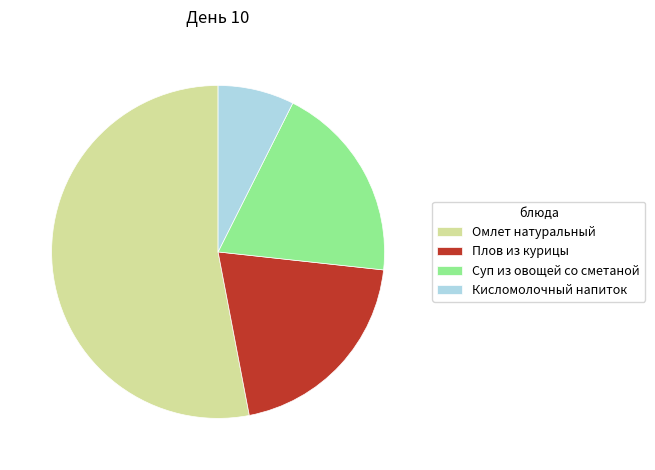

What is the largest slice in the pie chart?

Омлет натуральный